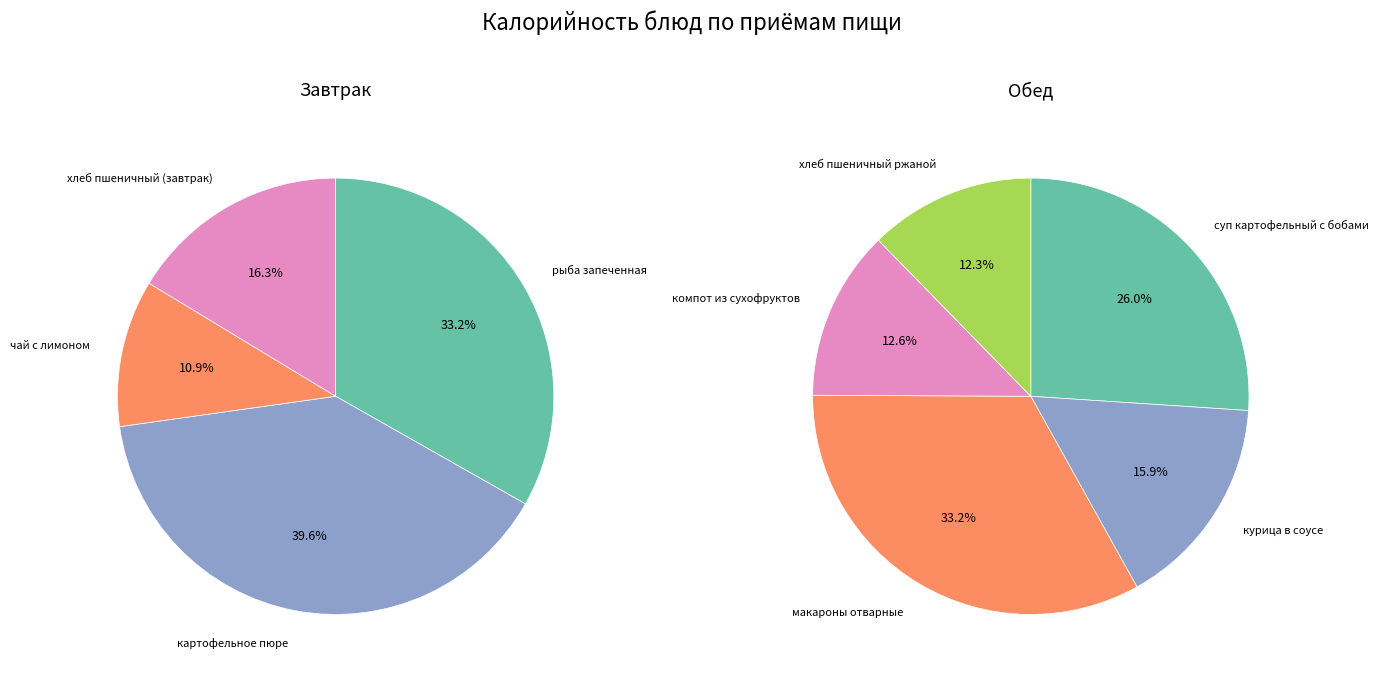

Do хлеб пшеничный ржаной and макароны отварные together represent more than half of the pie?

No